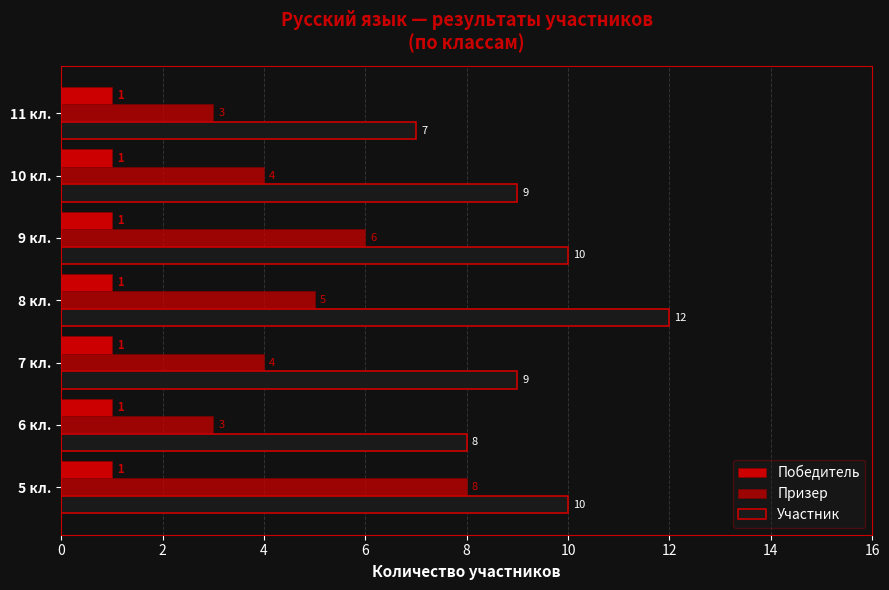

How many values in the Призер series are below 4?

2